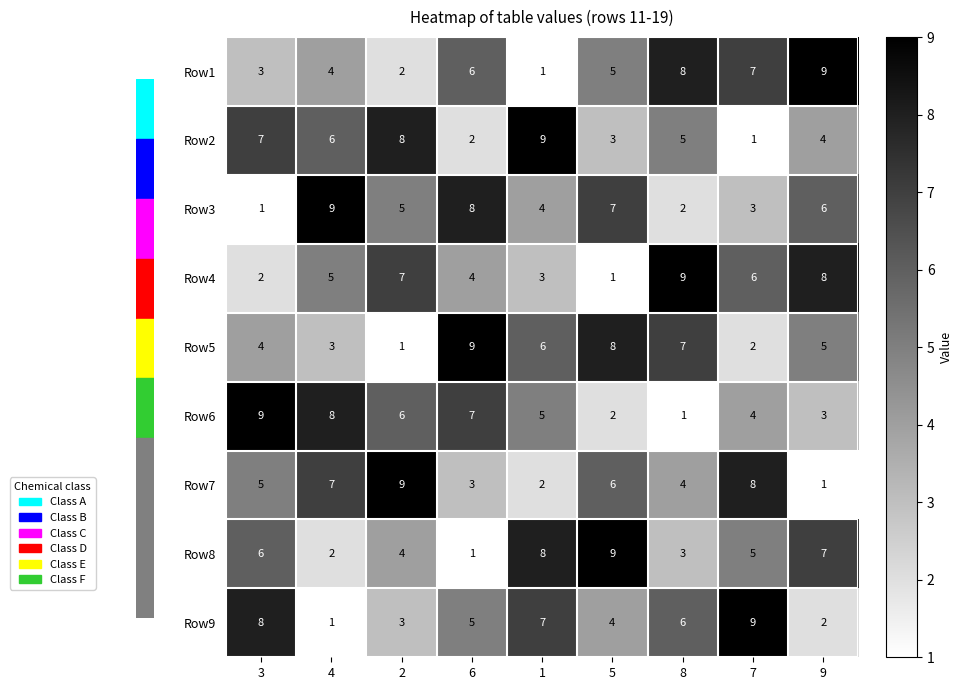

What is the difference between the maximum and minimum values in the Row1 series?

8